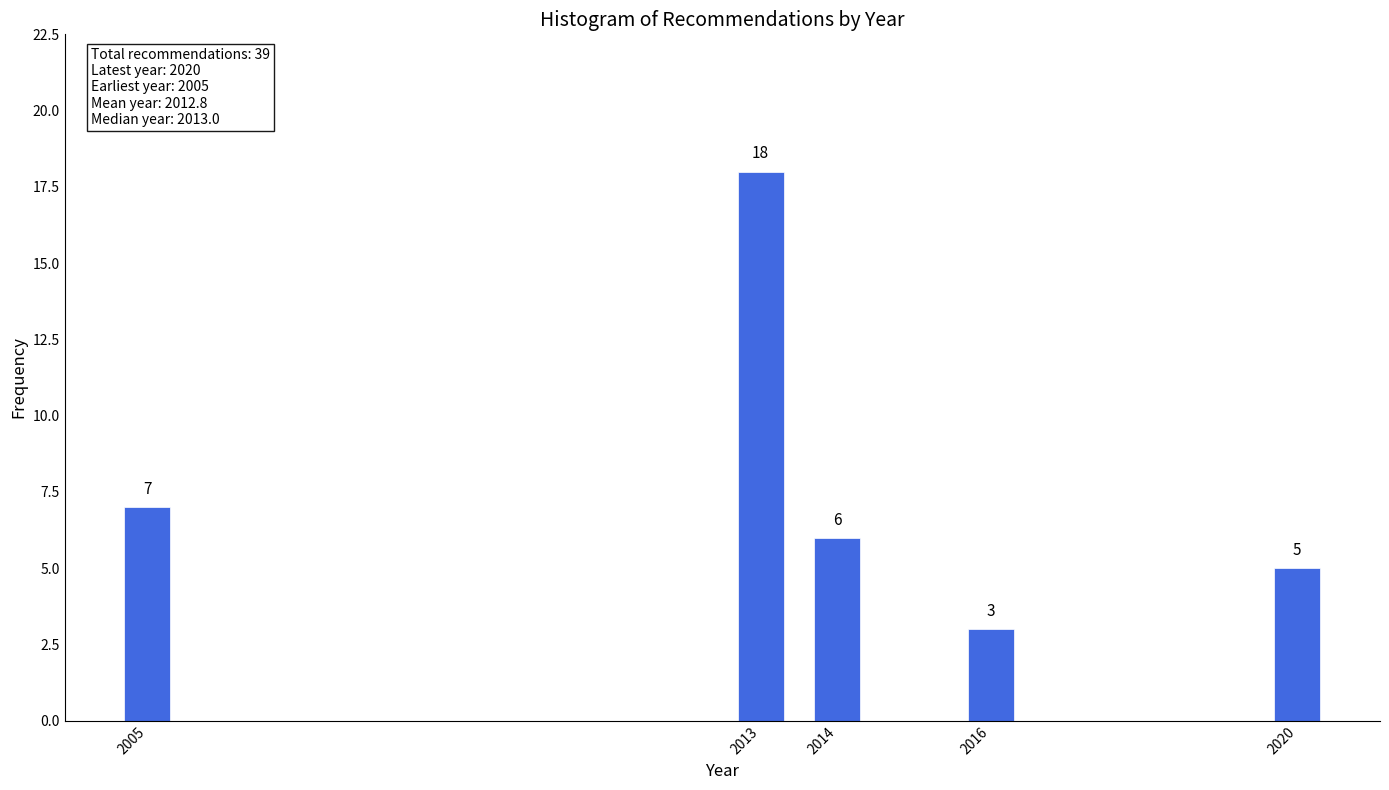

Reading left to right, list all the values displayed in this chart.

7	18	6	3	5